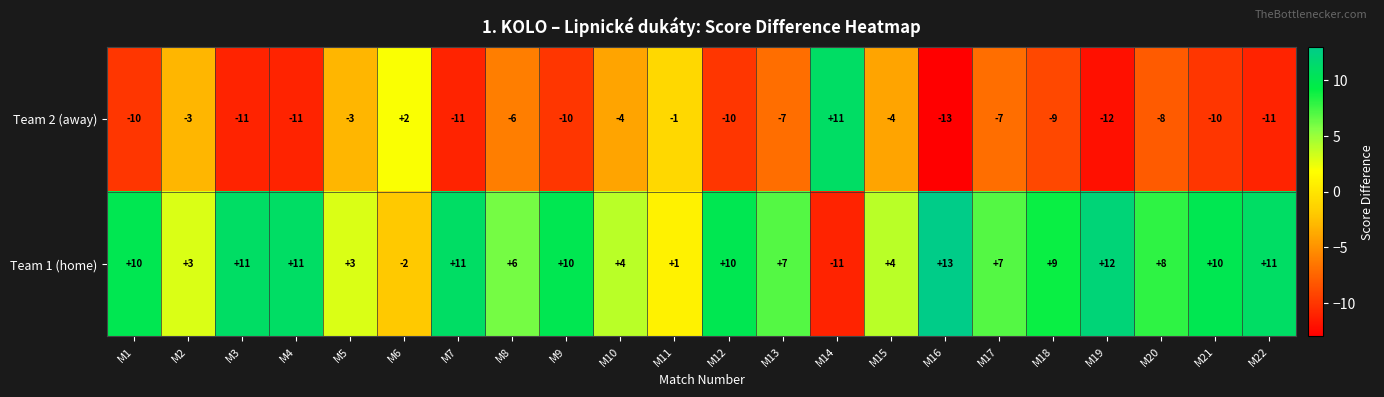

True or false: Team 2 (away) has a value of -4 at M10.

True